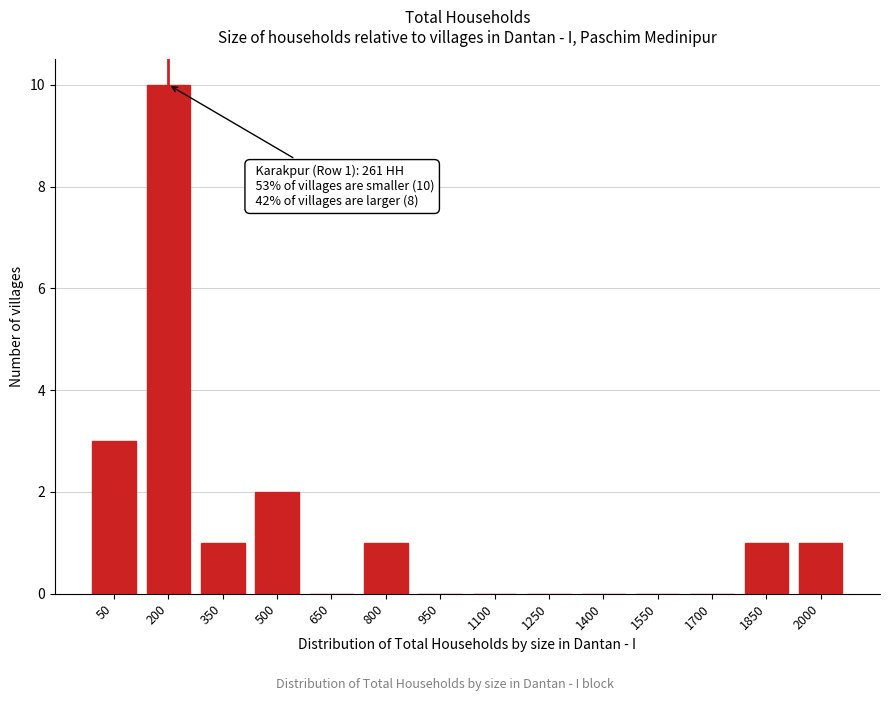

Reading left to right, what are all the values shown in this chart?

50=3	200=10	350=1	500=2	650=0	800=1	950=0	1100=0	1250=0	1400=0	1550=0	1700=0	1850=1	2000=1